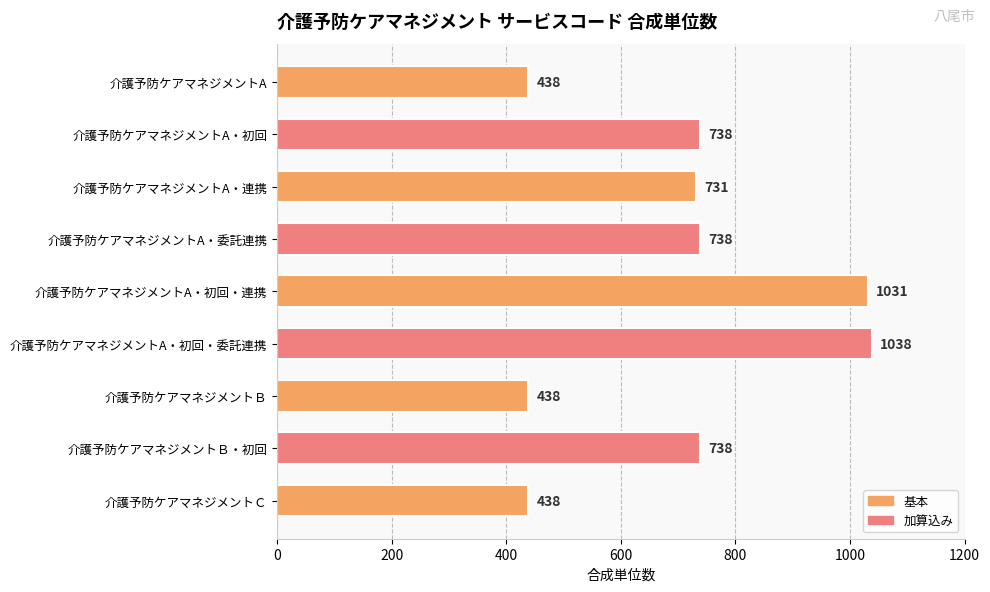

What is the approximate value at 介護予防ケアマネジメントA・連携, to the nearest 10?

730